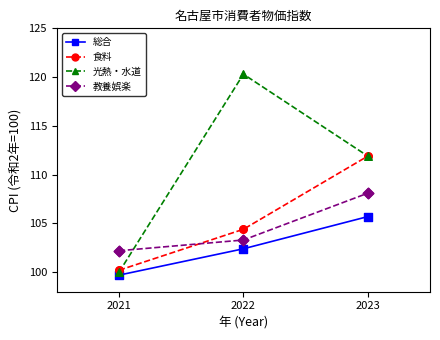

Which series changed the most between 2021 and 2022?

光熱・水道